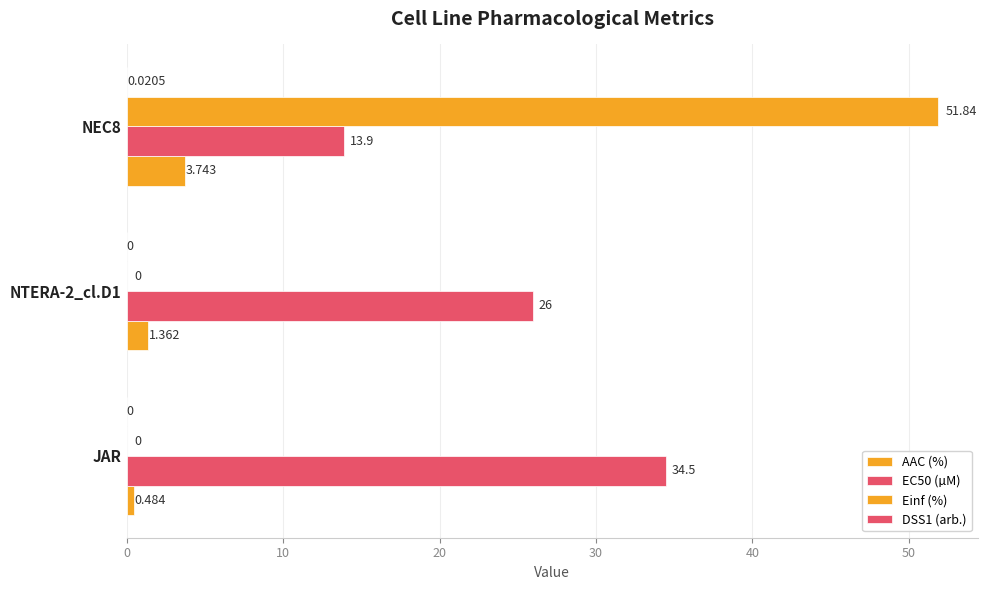

Reading right to left, transcribe all the data shown in this chart.

AAC (%): 3.7	1.4	0.5
EC50 (µM): 13.9	26.0	34.5
Einf (%): 51.8	0.0	0.0
DSS1 (arb.): 0.0	0.0	0.0